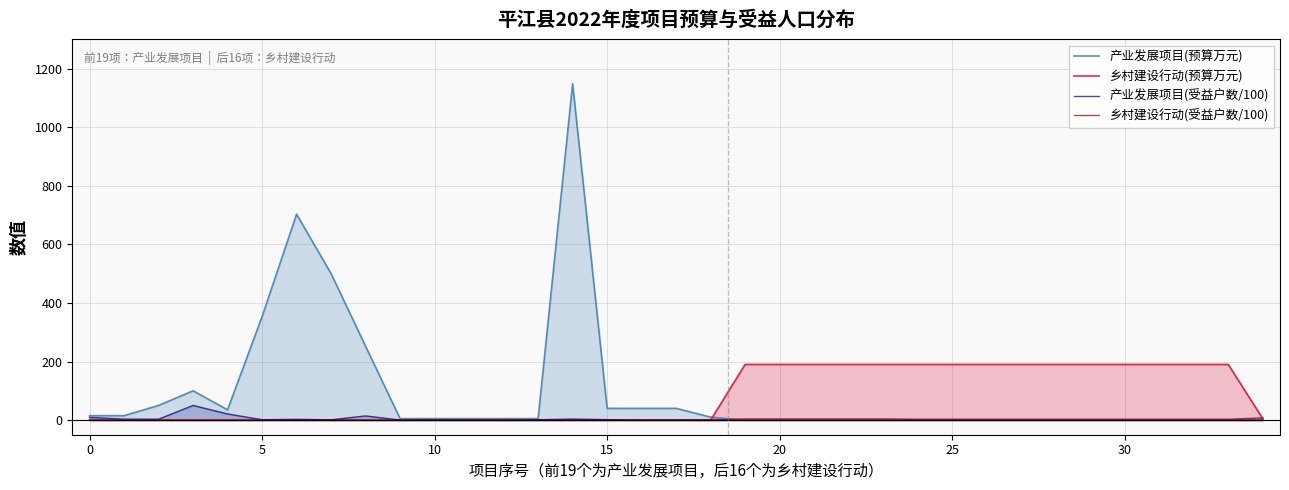

Between which two adjacent categories do 产业发展项目(预算万元) and 乡村建设行动(预算万元) first intersect?

18 and 19